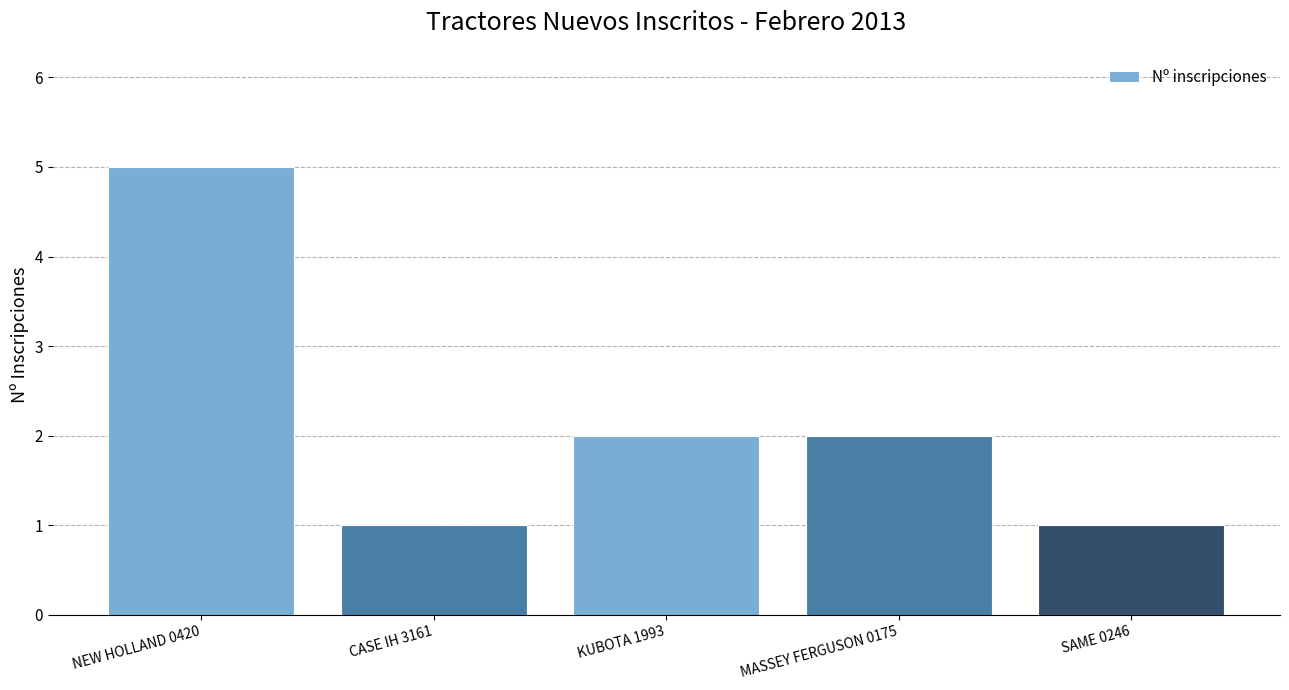

The chart shows a value of 2 at MASSEY FERGUSON 0175. True or false?

True